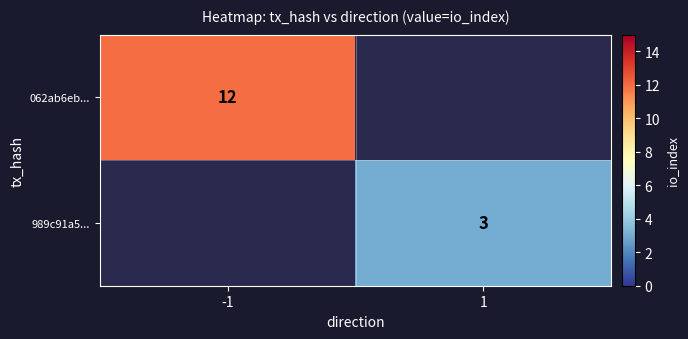

The value of 062ab6eb... at -1 is 8. True or false?

False